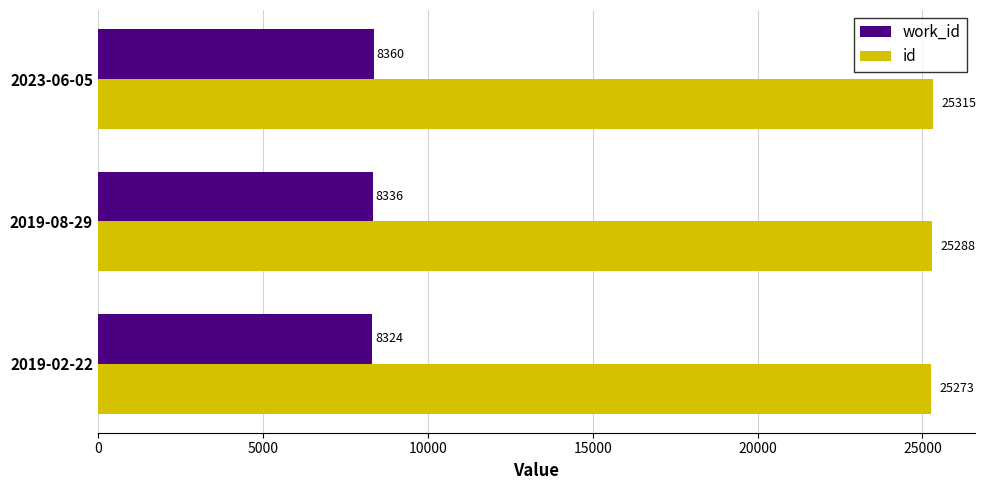

The id series shows 25315 at 2023-06-05. True or false?

True